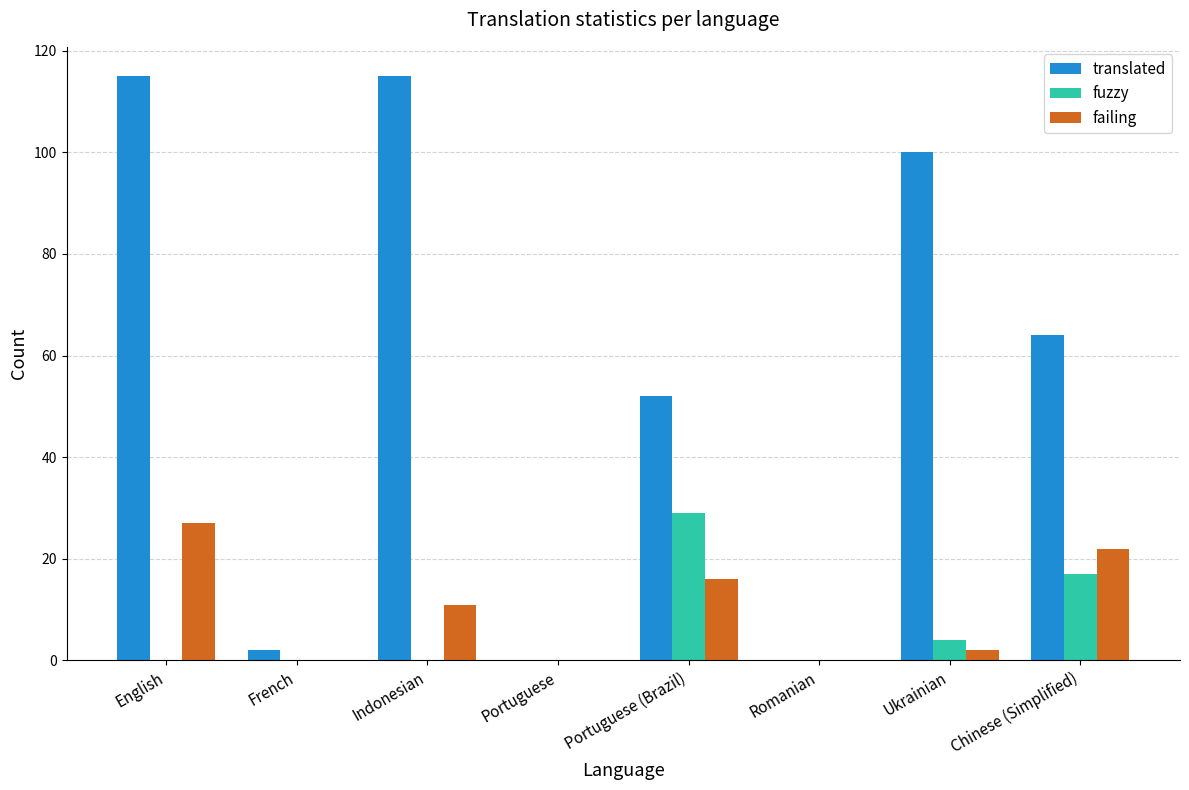

What is the sum of all fuzzy values?

50